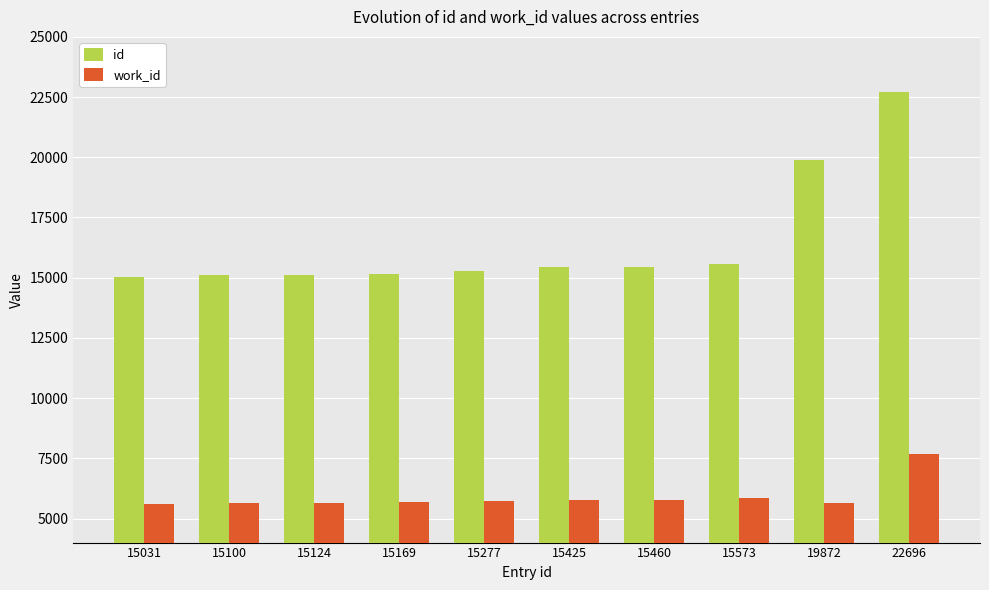

Which series has the largest range (max minus min)?

id